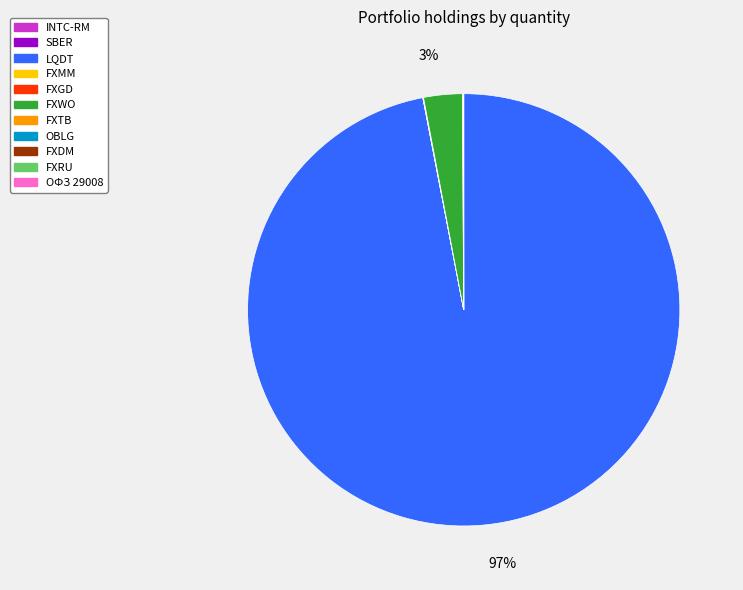

Is there any slice that represents more than half of the pie?

Yes